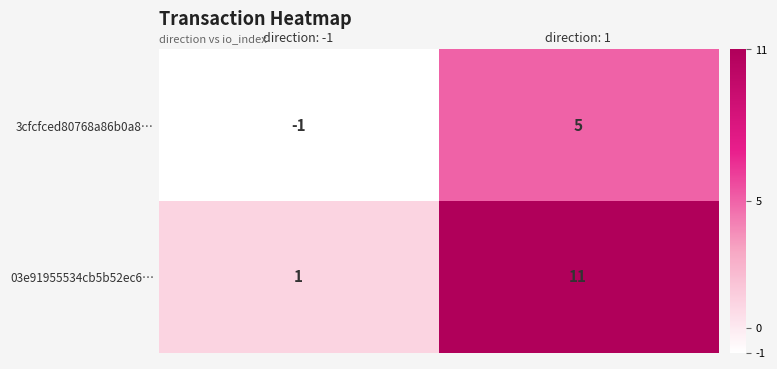

At which category is the sum across all series the highest?

direction: 1